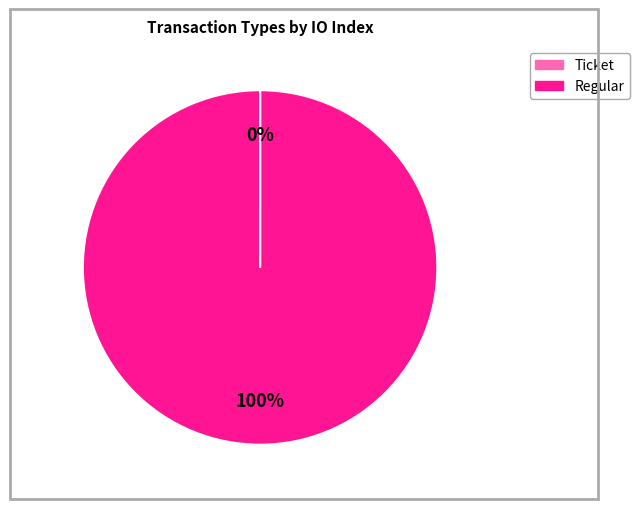

The Regular slice represents 89% of the pie. True or false?

False